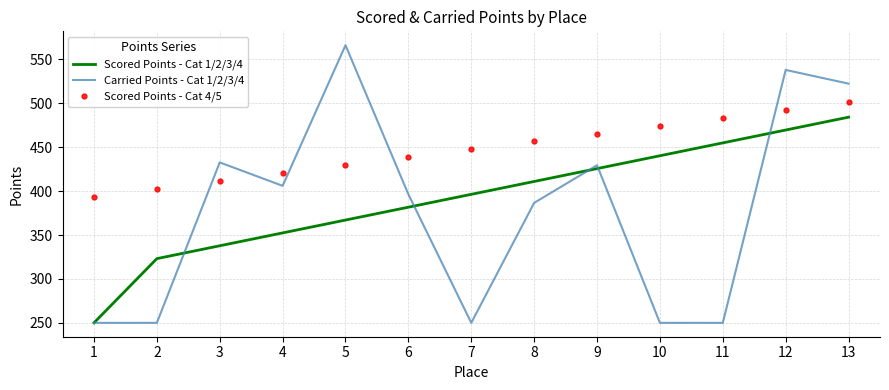

What is the minimum value shown in the chart?

250.0